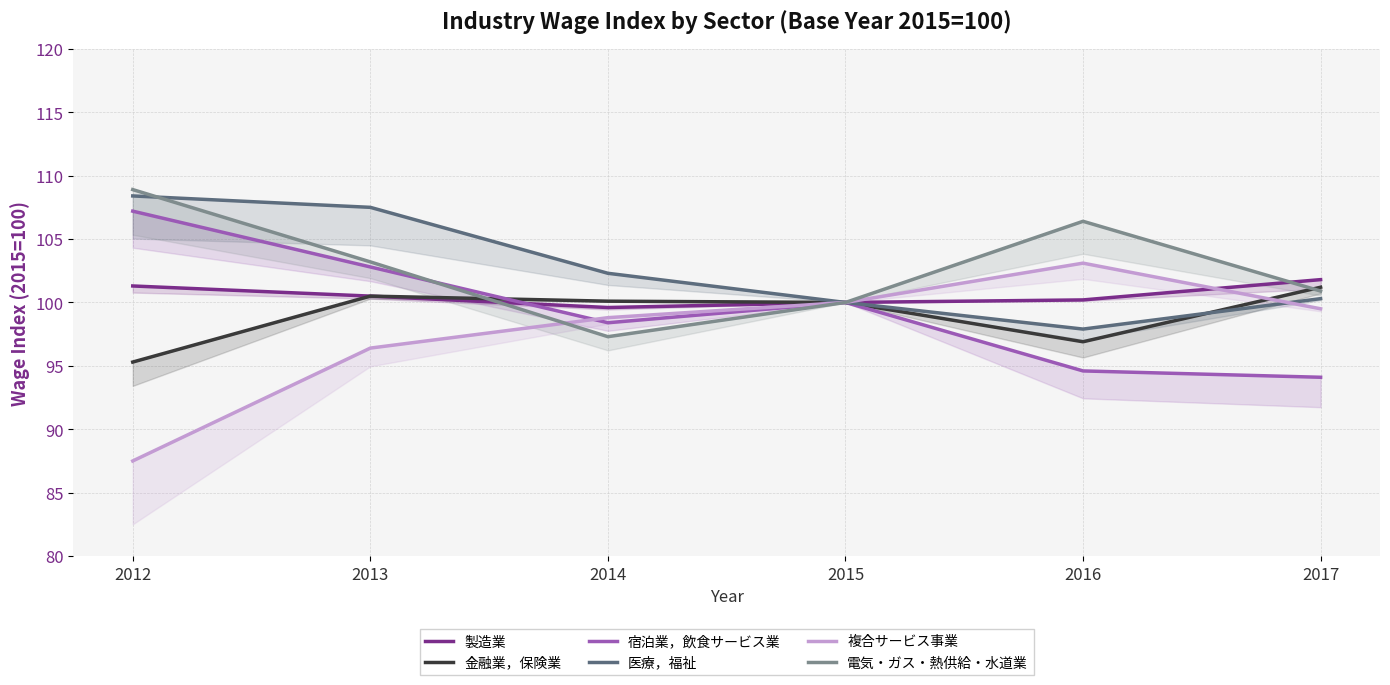

Which series has the largest total across all categories?

電気・ガス・熱供給・水道業